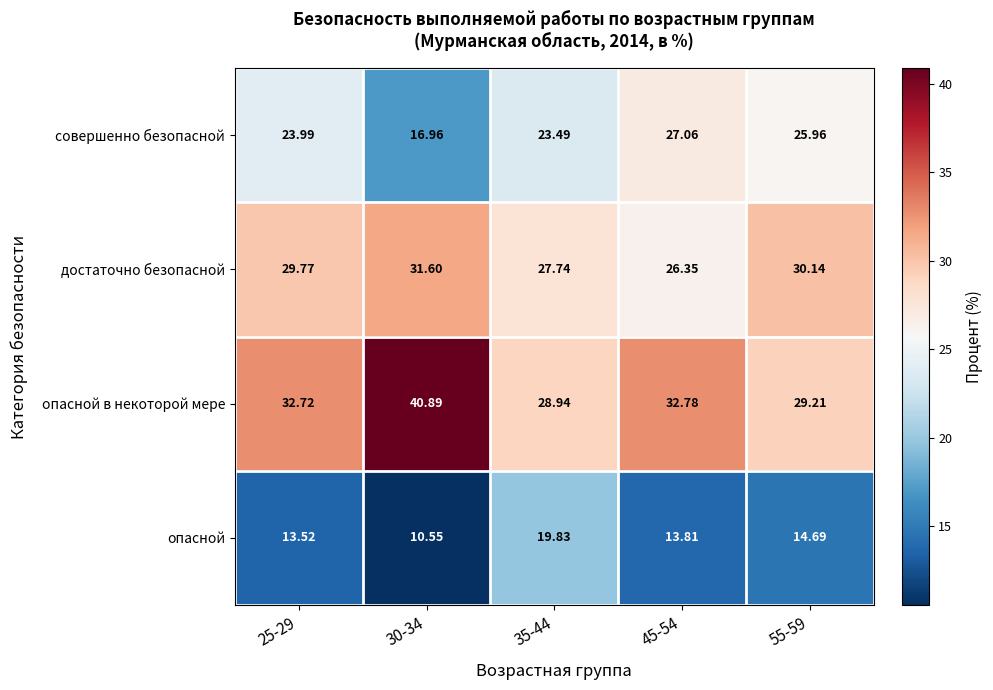

Which series has the largest range (max minus min)?

опасной в некоторой мере